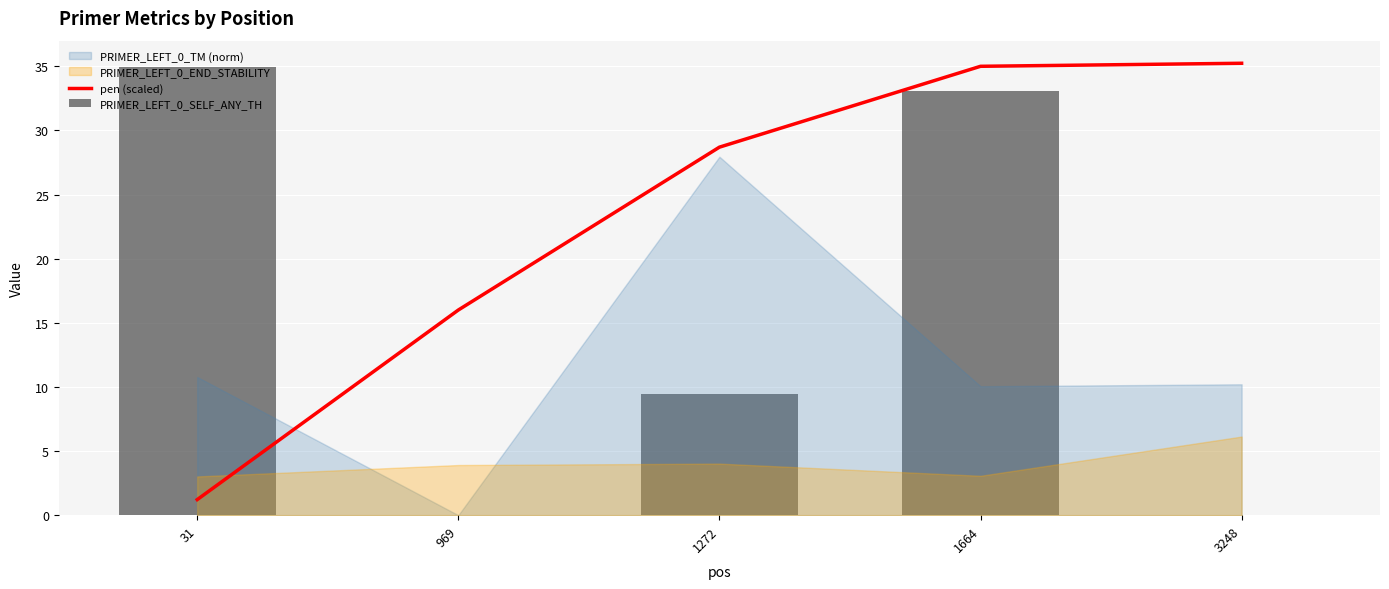

What is the difference between the maximum and second lowest values in the PRIMER_LEFT_0_SELF_ANY_TH series?

34.9